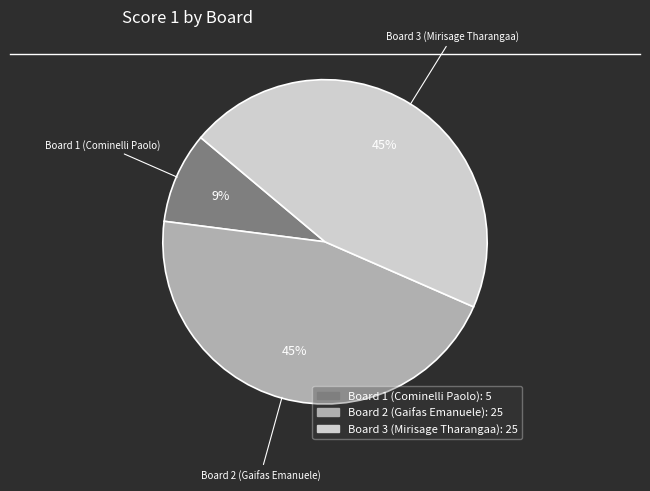

The Board 2 (Gaifas Emanuele) slice represents 37% of the pie. True or false?

False